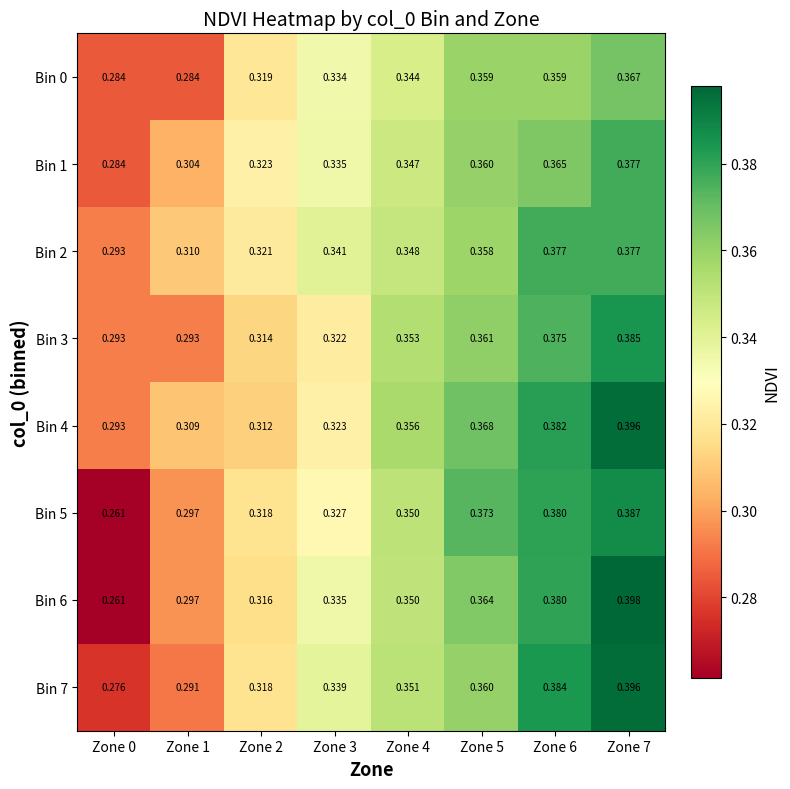

Is the value of Bin 4 at Zone 3 greater than the value of Bin 5 at Zone 4?

No